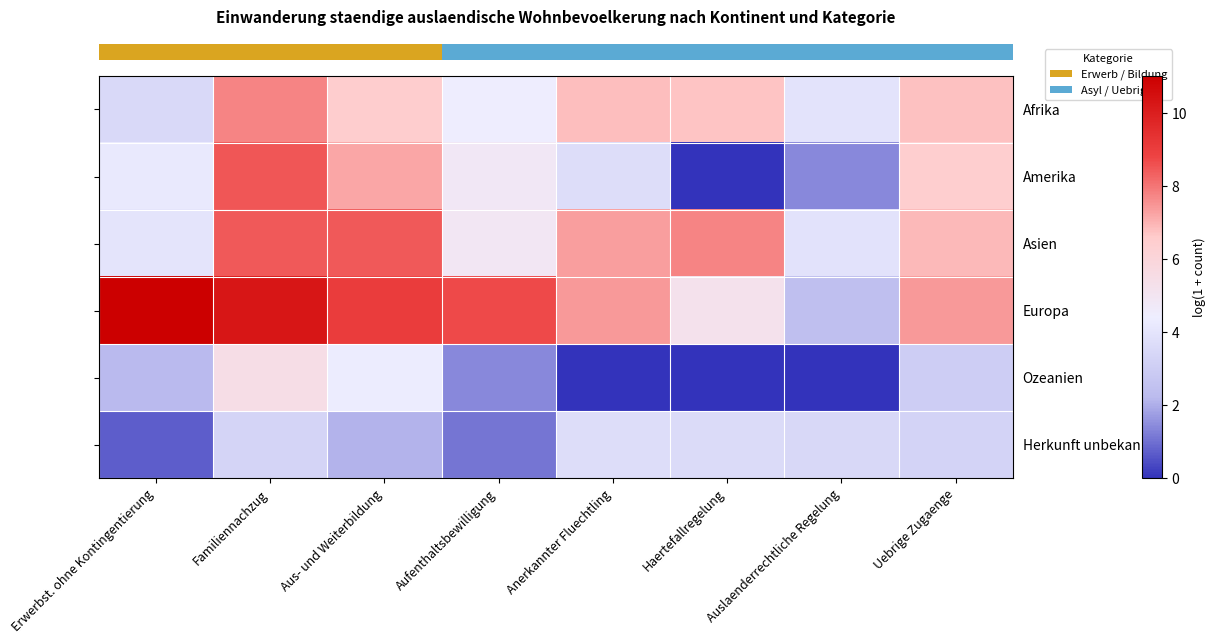

How many distinct data groups are displayed?

6